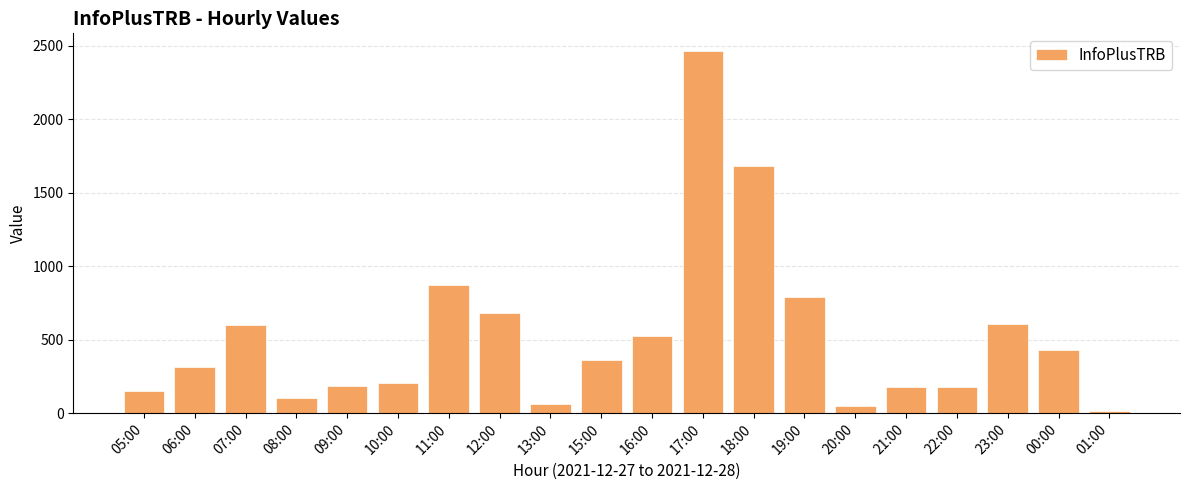

What is the label of the 14th bar from the right?

11:00